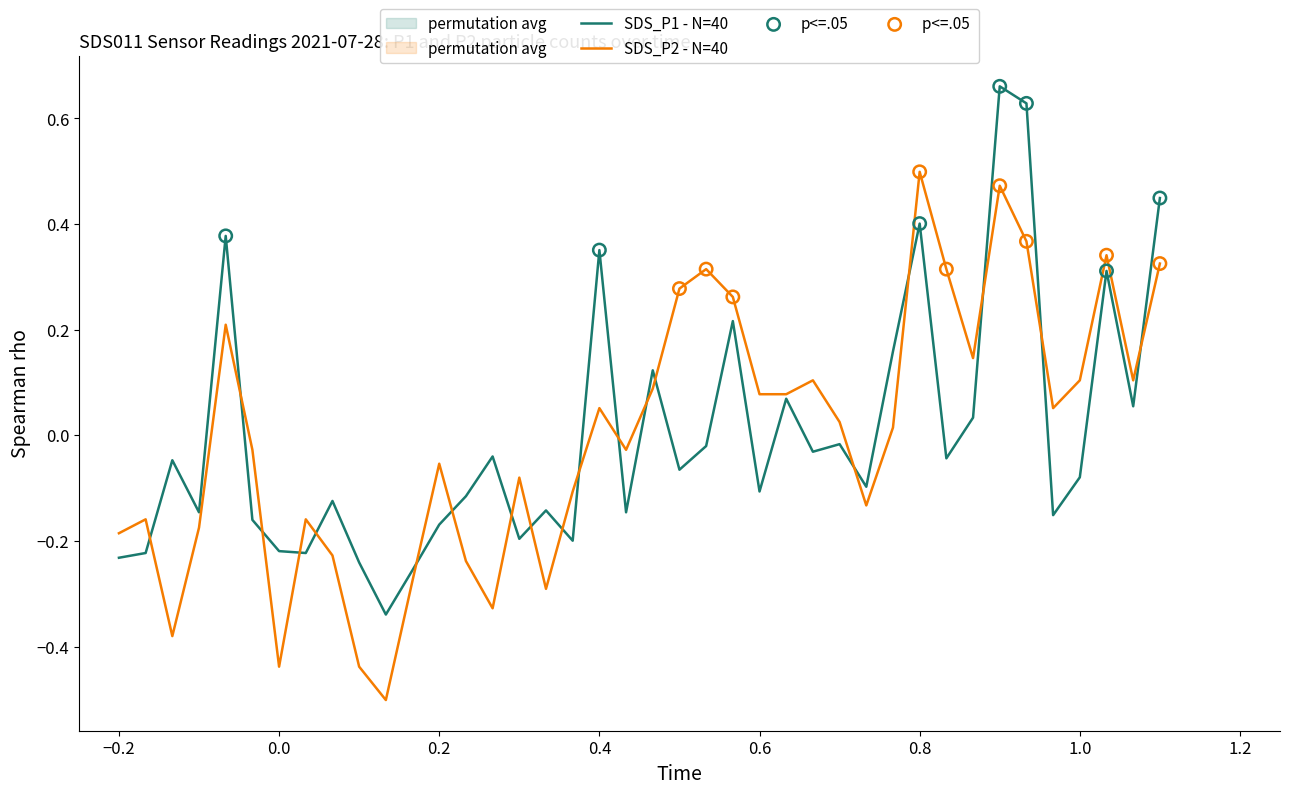

What is the minimum value for SDS_P2 - N=40?

-0.5